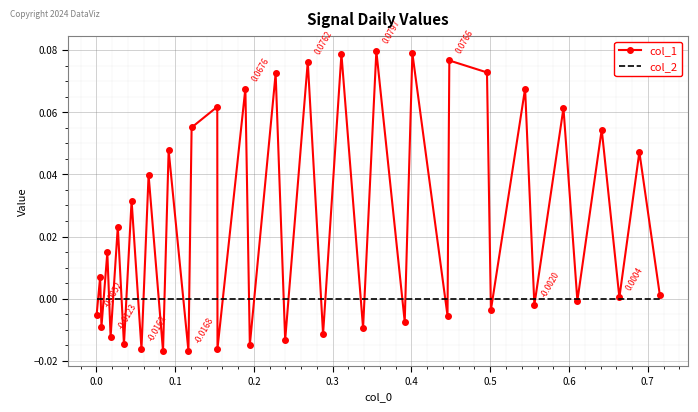

Which series has the largest total across all categories?

col_1